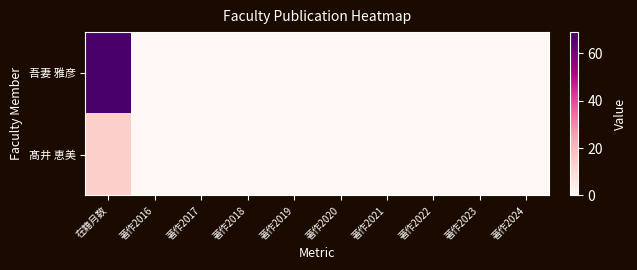

How many distinct data groups are displayed?

2